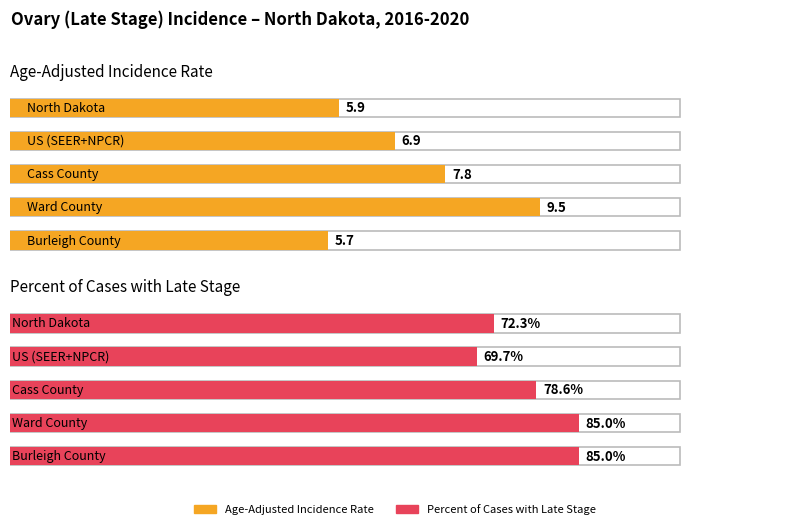

True or false: Percent of Cases with Late Stage has a value of 78.6 at Cass County.

True